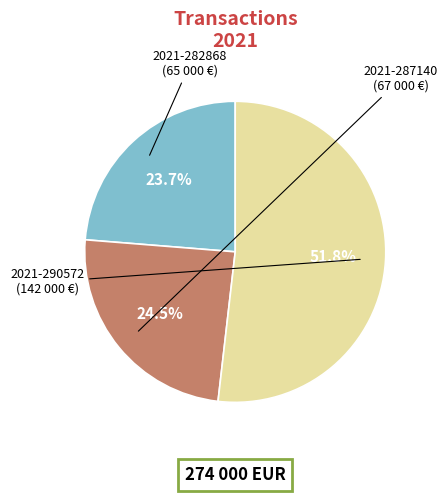

Is there any slice that represents more than half of the pie?

Yes